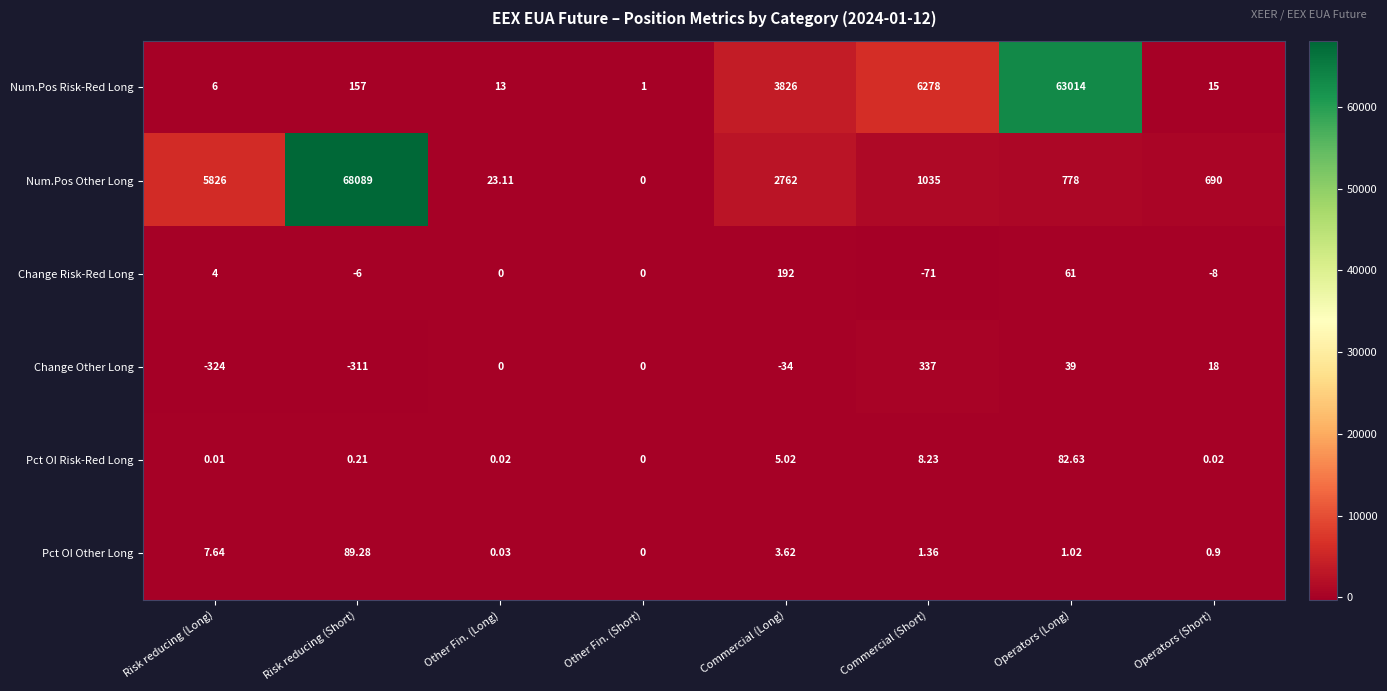

Which series has the largest range (max minus min)?

Num.Pos Other Long